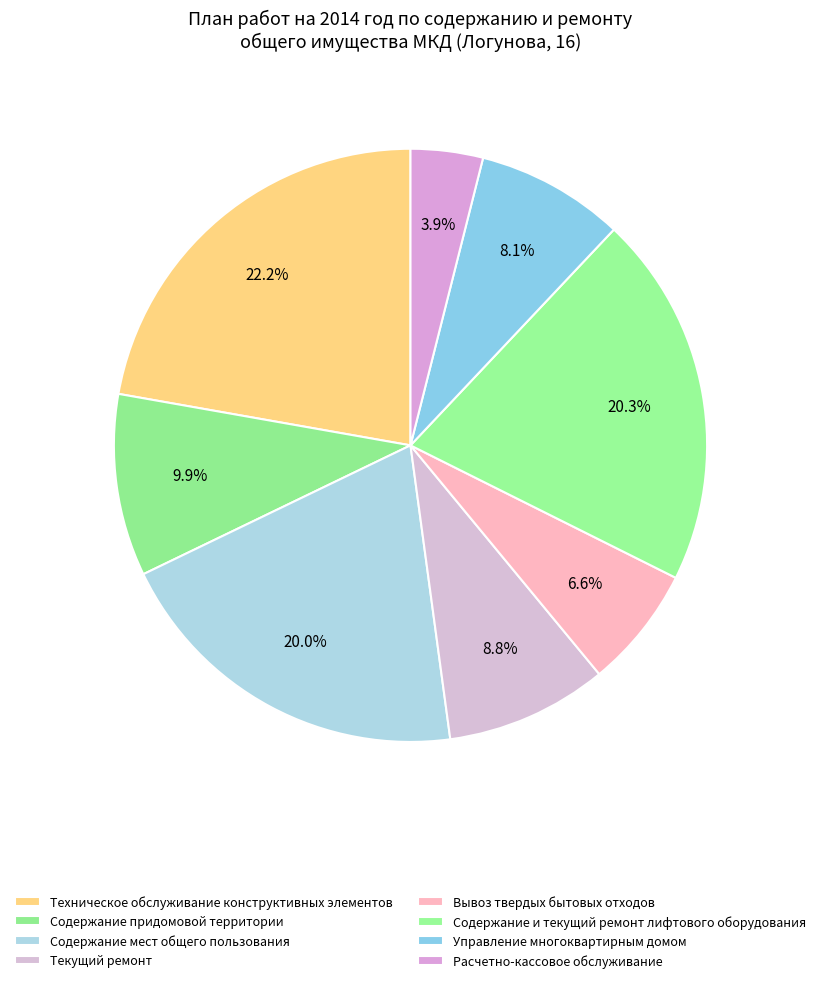

Combined, do Содержание мест общего пользования and Текущий ремонт account for over 50%?

No